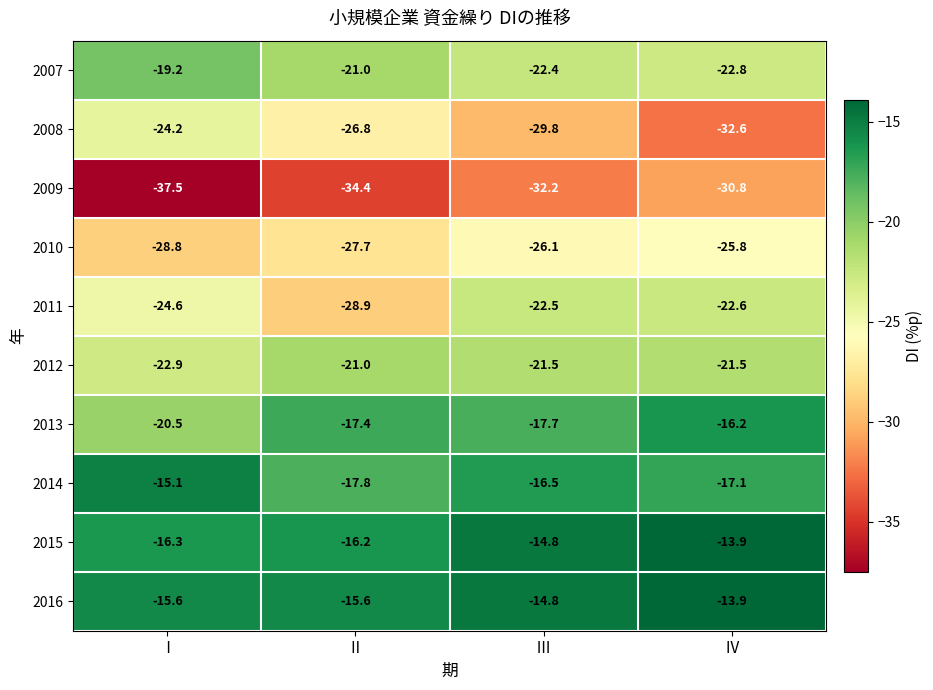

Which series has the largest total across all categories?

2016